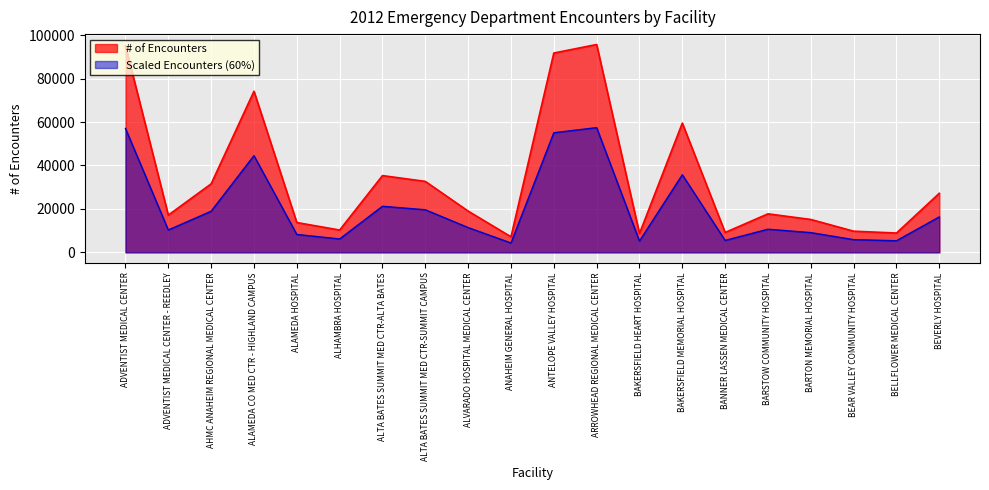

Which label corresponds to the smallest value in the chart?

ANAHEIM GENERAL HOSPITAL